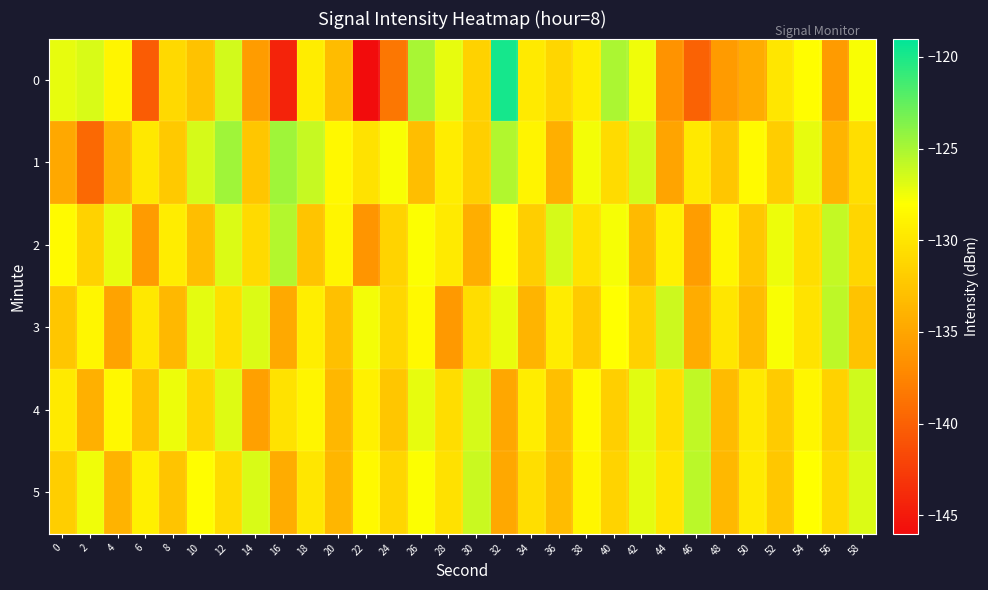

Reading right to left, transcribe all the data shown in this chart.

0: 58=-127.8	56=-135.8	54=-128.1	52=-129.9	50=-134.4	48=-135.9	46=-140.0	44=-136.5	42=-127.4	40=-125.1	38=-129.4	36=-131.2	34=-129.6	32=-119.8	30=-131.5	28=-127.1	26=-125.0	24=-138.5	22=-145.9	20=-133.2	18=-129.4	16=-144.3	14=-135.8	12=-126.4	10=-132.7	8=-131.0	6=-140.4	4=-128.8	2=-126.6	0=-127.1
1: 58=-130.5	56=-133.8	54=-127.2	52=-131.9	50=-128.3	48=-132.5	46=-129.7	44=-135.1	42=-126.4	40=-130.8	38=-127.6	36=-134.2	34=-128.9	32=-125.3	30=-131.7	28=-129.4	26=-133.1	24=-127.8	22=-130.2	20=-128.5	18=-126.1	16=-124.6	14=-132.5	12=-124.6	10=-126.5	8=-132.2	6=-129.8	4=-133.9	2=-139.4	0=-134.8
2: 58=-131.2	56=-125.9	54=-130.6	52=-127.4	50=-132.3	48=-128.7	46=-135.6	44=-129.1	42=-133.4	40=-127.7	38=-130.2	36=-126.5	34=-131.8	32=-128.1	30=-134.3	28=-129.6	26=-127.9	24=-131.4	22=-136.2	20=-128.8	18=-132.6	16=-125.4	14=-130.9	12=-126.7	10=-133.1	8=-129.4	6=-135.8	4=-127.2	2=-131.5	0=-128.3
3: 58=-132.7	56=-125.7	54=-130.1	52=-127.8	50=-133.2	48=-129.9	46=-134.4	44=-126.2	42=-131.6	40=-128.0	38=-132.1	36=-129.5	34=-133.8	32=-127.3	30=-130.7	28=-135.9	26=-128.4	24=-131.1	22=-127.6	20=-132.9	18=-129.3	16=-134.7	14=-126.8	12=-130.4	10=-127.1	8=-133.5	6=-129.8	4=-135.2	2=-128.7	0=-132.4
4: 58=-126.3	56=-131.5	54=-128.6	52=-132.0	50=-129.7	48=-133.3	46=-125.8	44=-130.5	42=-127.0	40=-131.7	38=-128.3	36=-133.0	34=-129.4	32=-134.9	30=-126.5	28=-130.7	26=-127.2	24=-132.4	22=-129.1	20=-133.6	18=-128.8	16=-130.2	14=-135.4	12=-126.9	10=-131.3	8=-127.4	6=-132.8	4=-128.5	2=-134.1	0=-129.6
5: 58=-126.8	56=-131.0	54=-128.0	52=-132.3	50=-129.6	48=-133.5	46=-125.6	44=-130.0	42=-127.1	40=-131.4	38=-128.7	36=-133.2	34=-130.5	32=-134.8	30=-126.1	28=-130.3	26=-127.9	24=-131.2	22=-128.4	20=-133.7	18=-129.9	16=-134.5	14=-126.6	12=-130.8	10=-128.1	8=-132.6	6=-129.2	4=-133.9	2=-127.5	0=-131.8